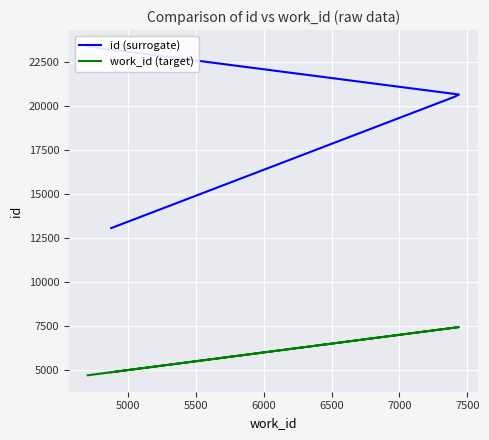

True or false: id (surrogate) and work_id (target) intersect in this chart.

False